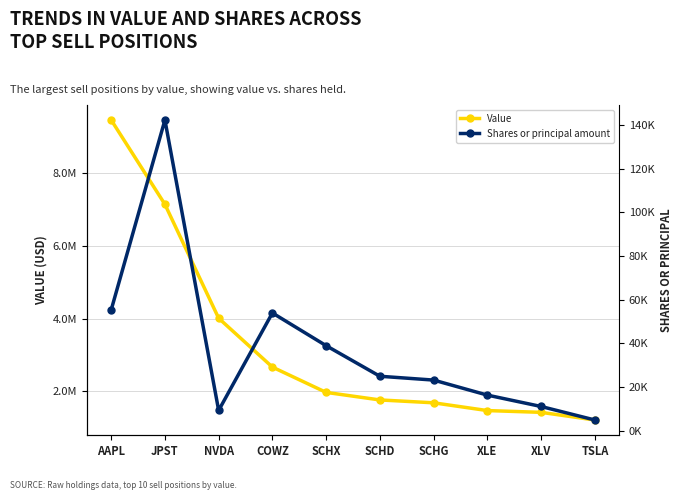

Reading right to left, transcribe all the data shown in this chart.

Value: 1208312	1418972	1467753	1681505	1760129	1967632	2663585	4008516	7140865	9461071
Shares or principal amount: 4829	11022	16238	23123	24875	38886	53886	9215	142305	55260